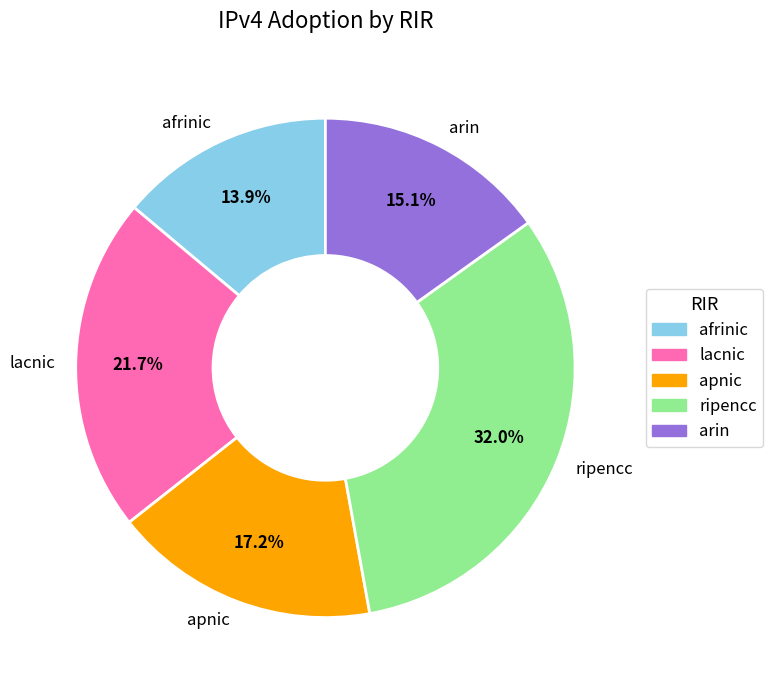

To the nearest percent, what is the difference between the largest and smallest slice percentages?

18%